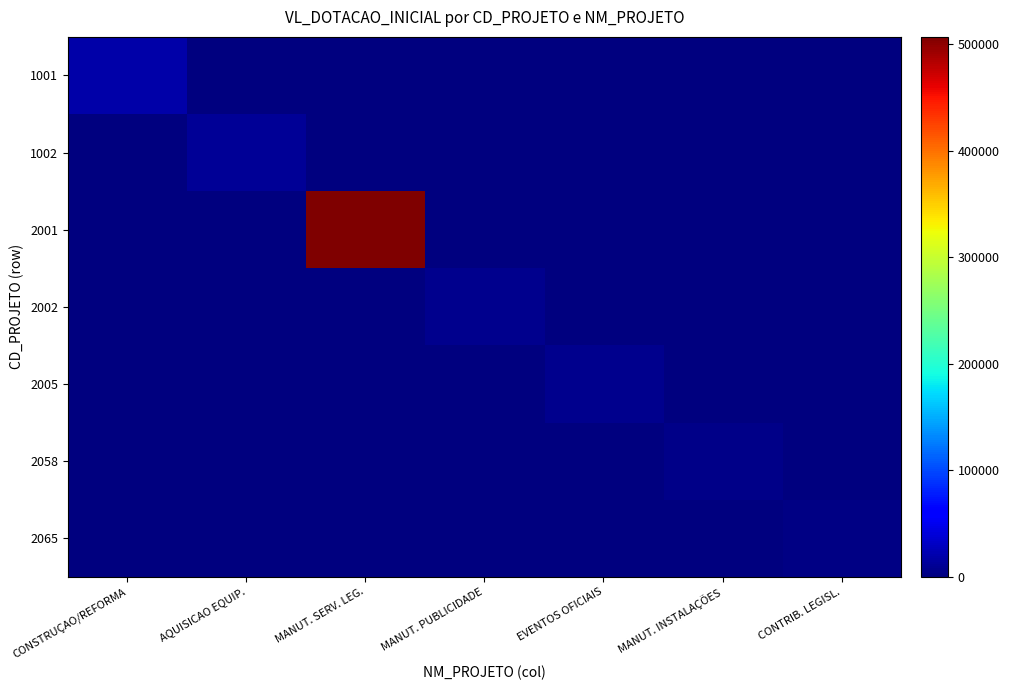

List the series in order of their peak value, lowest first.

2065, 2058, 2002, 2005, 1002, 1001, 2001